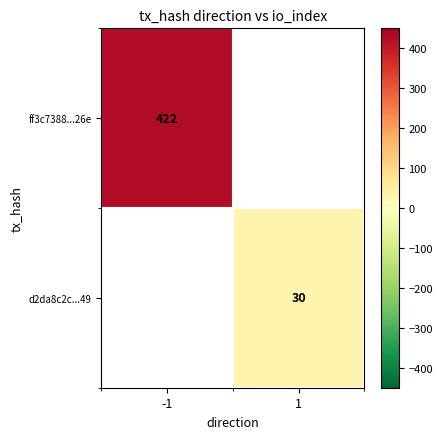

The ff3c7388...26e series shows 422 at -1. True or false?

True